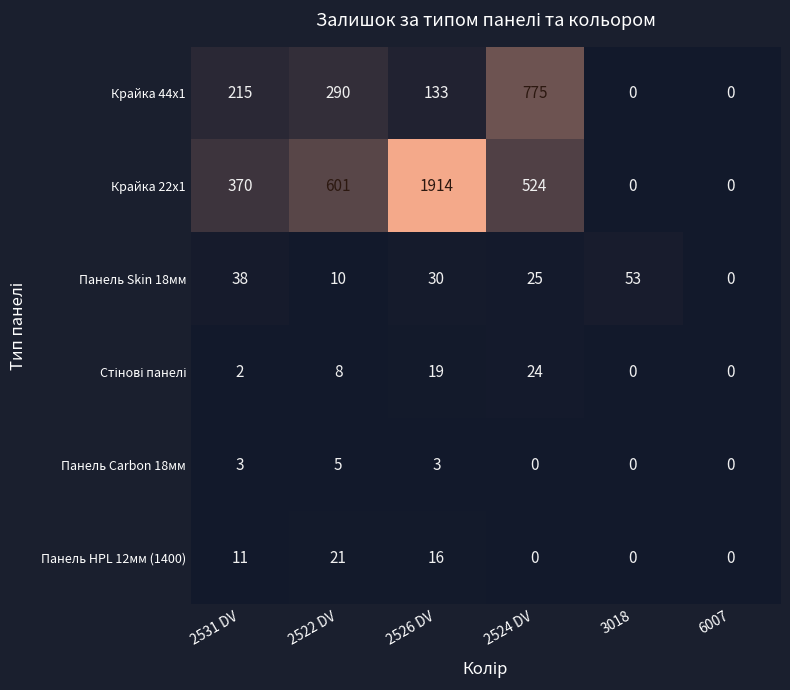

The value of Панель Skin 18мм at 6007 is 26. True or false?

False